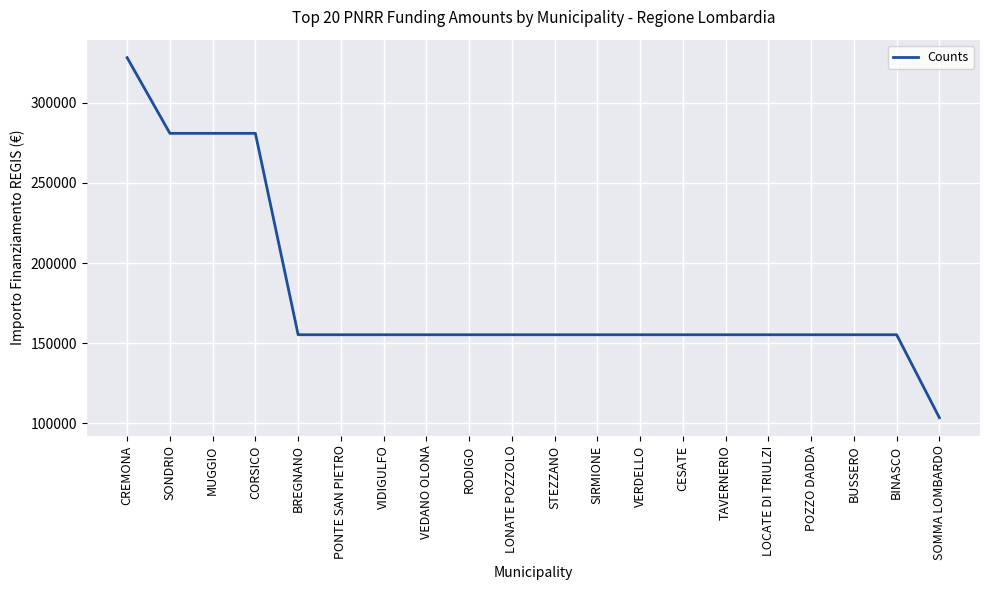

How many distinct data groups are displayed?

1